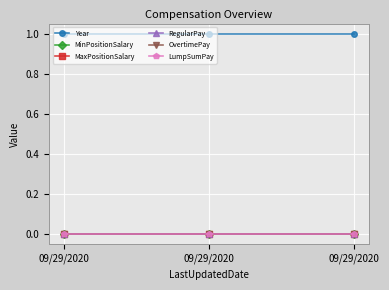

Is this an area chart (filled region under the line)?

No